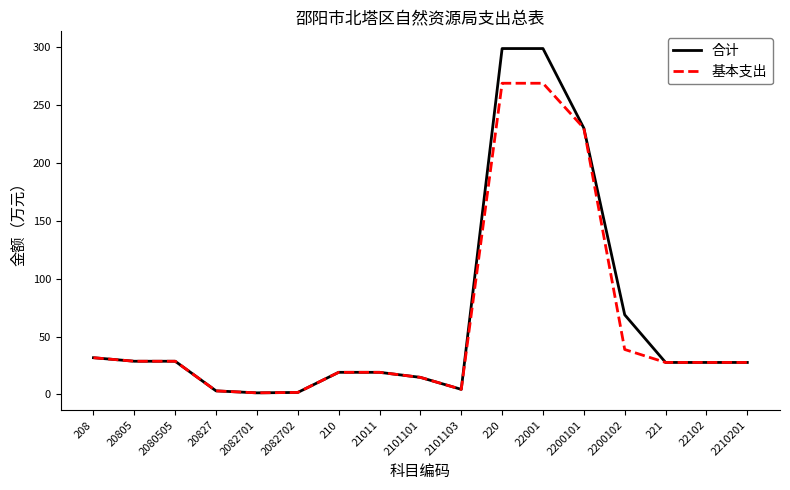

Between 210 and 22001, which series saw the biggest shift?

合计